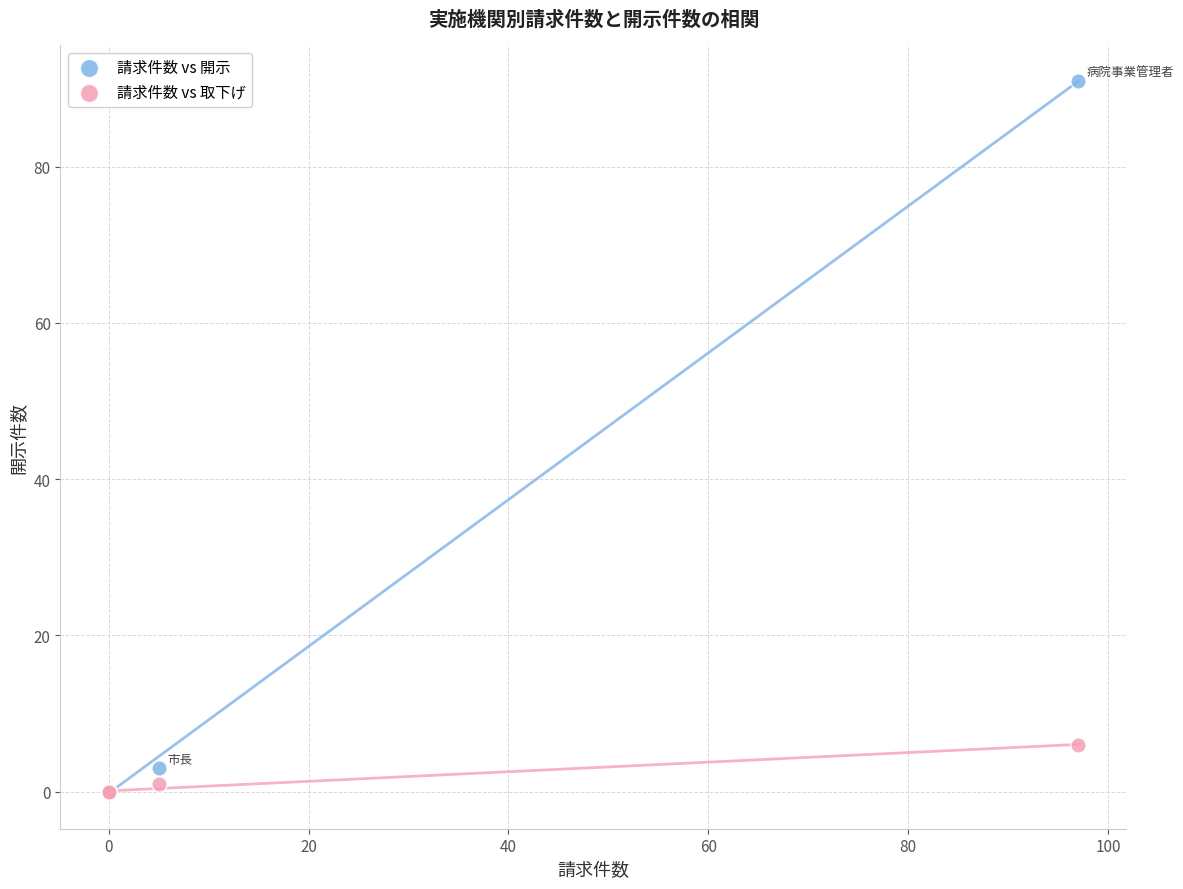

In the 請求件数 vs 開示 series, what Y value is closest to 45?

3